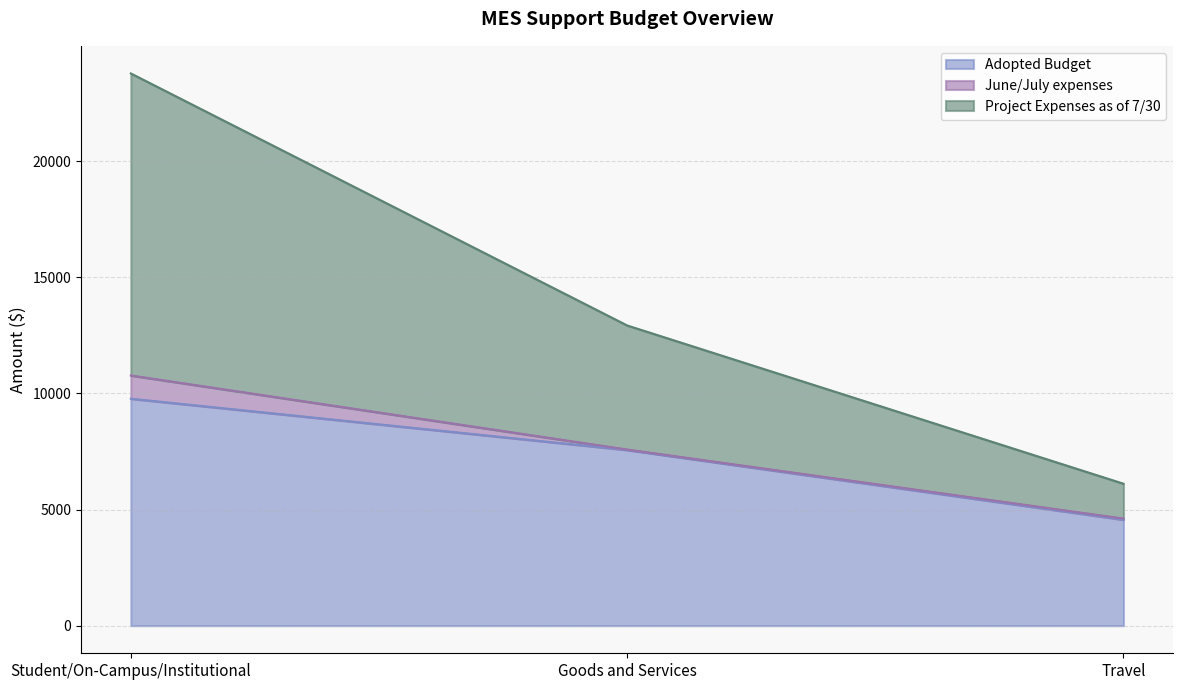

What position from the right is Travel?

1